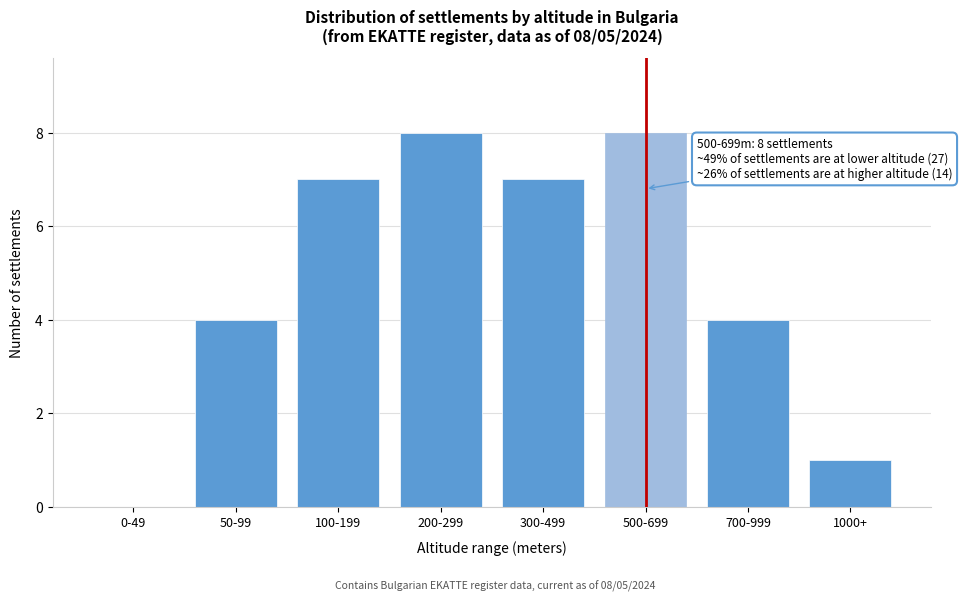

Reading left to right, transcribe all the data shown in this chart.

0-49=0	50-99=4	100-199=7	200-299=8	300-499=7	500-699=8	700-999=4	1000+=1